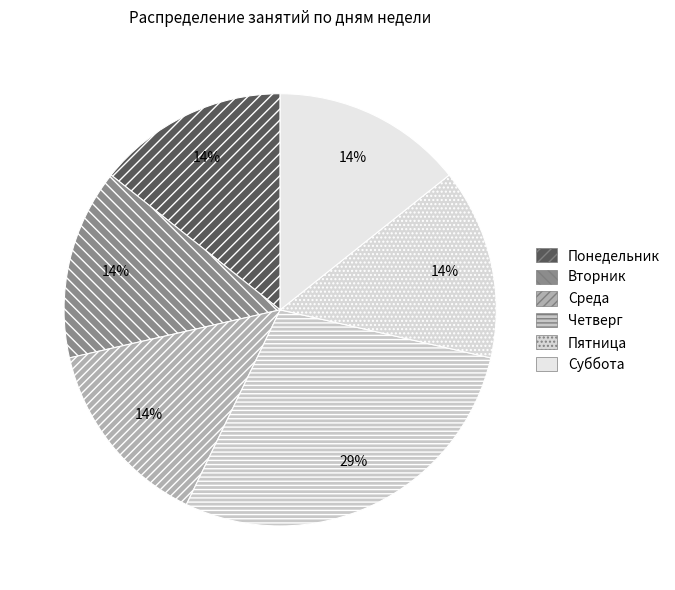

Approximately how many times larger is the value at Вторник compared to Пятница?

1.0